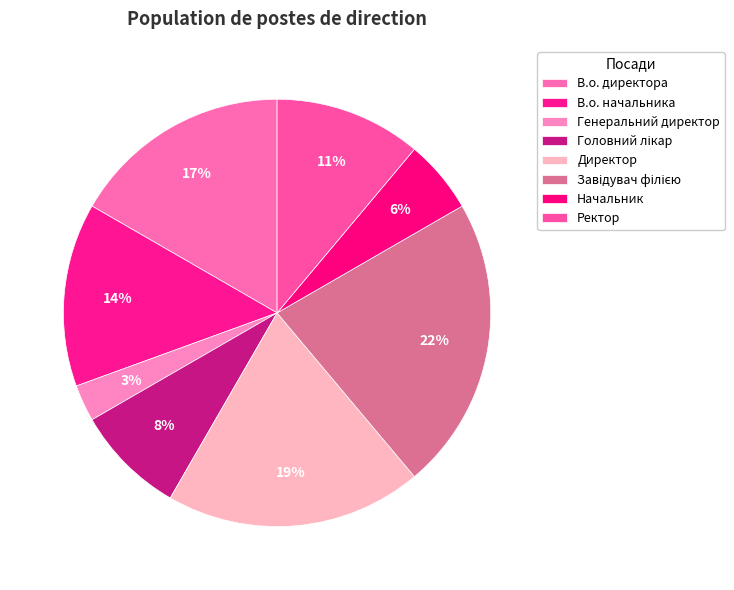

Which category has the smallest portion of the pie?

Генеральний директор